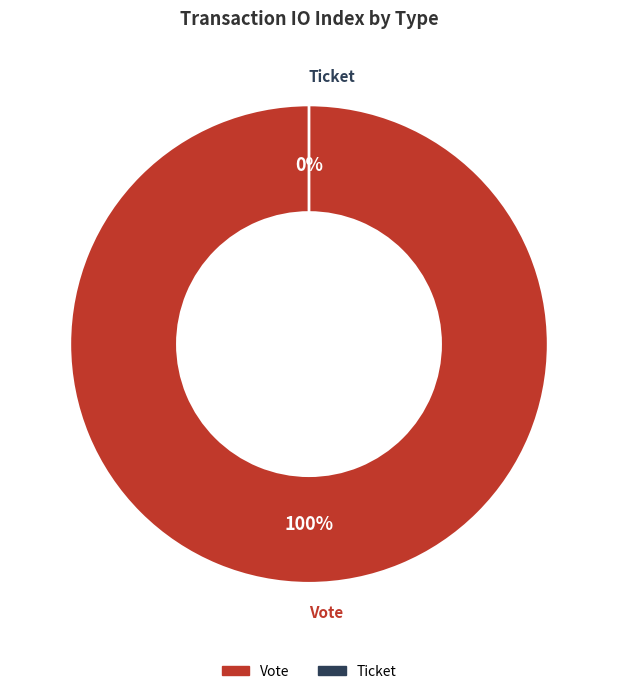

What percentage do Vote and Ticket together represent?

100.0%